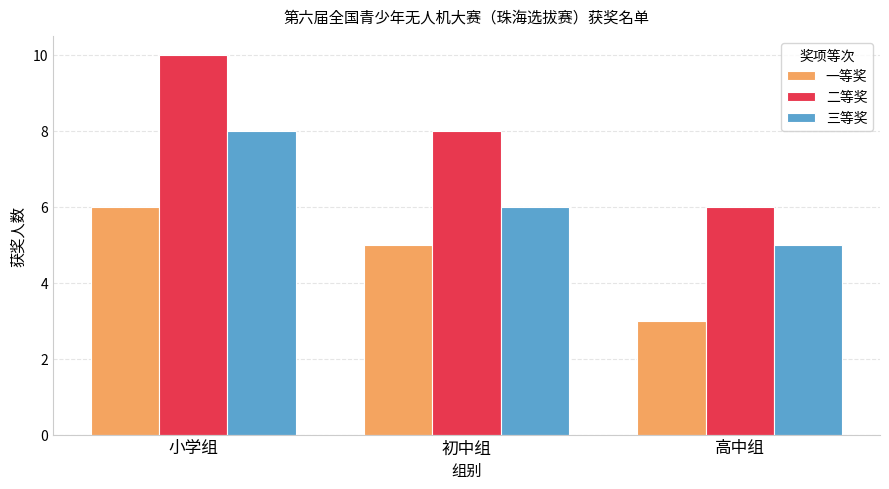

Is it true that 一等奖 equals 8 at 初中组?

False